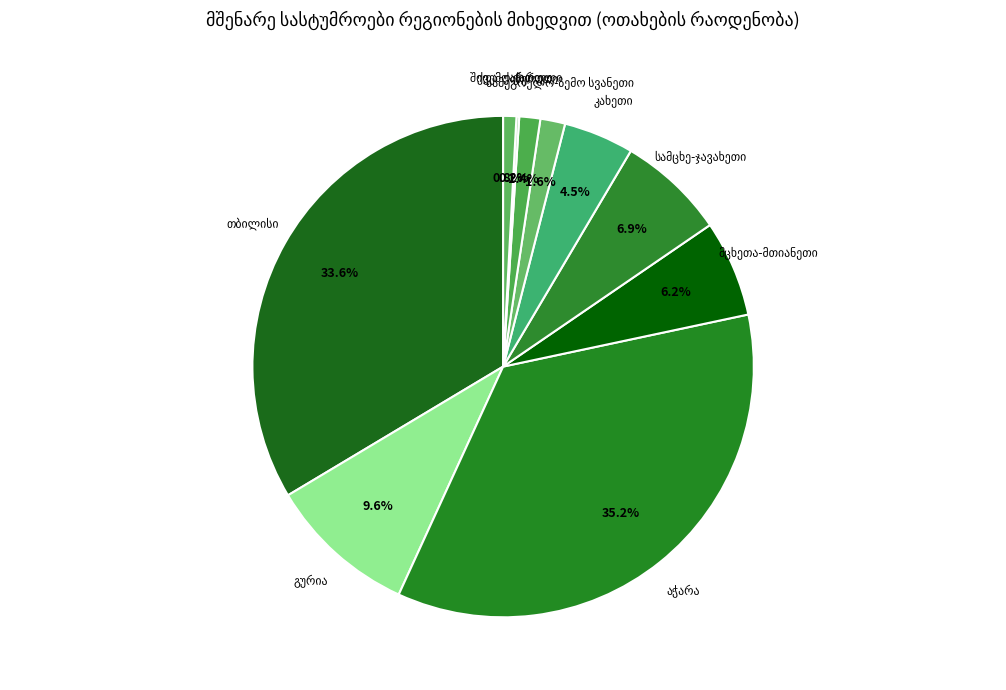

Rank the categories by value from lowest to highest.

ქვემო ქართლი, შიდა  ქართლი, იმერეთი, სამეგრელო-ზემო სვანეთი, კახეთი, მცხეთა-მთიანეთი, სამცხე-ჯავახეთი, გურია, თბილისი, აჭარა